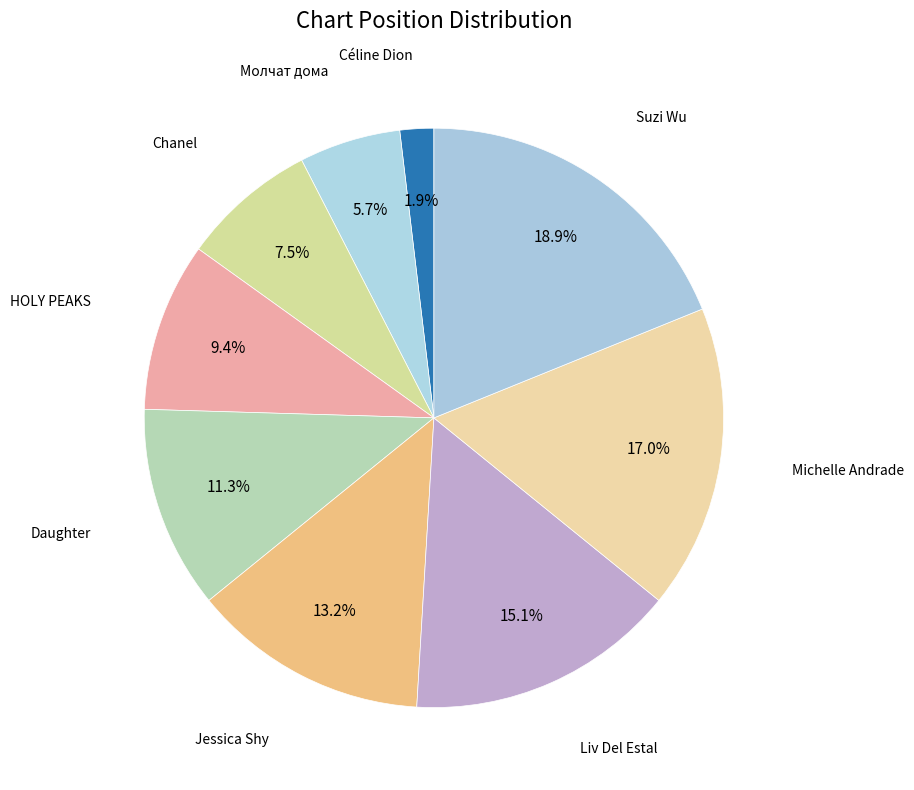

Count the number of slices in the pie.

9